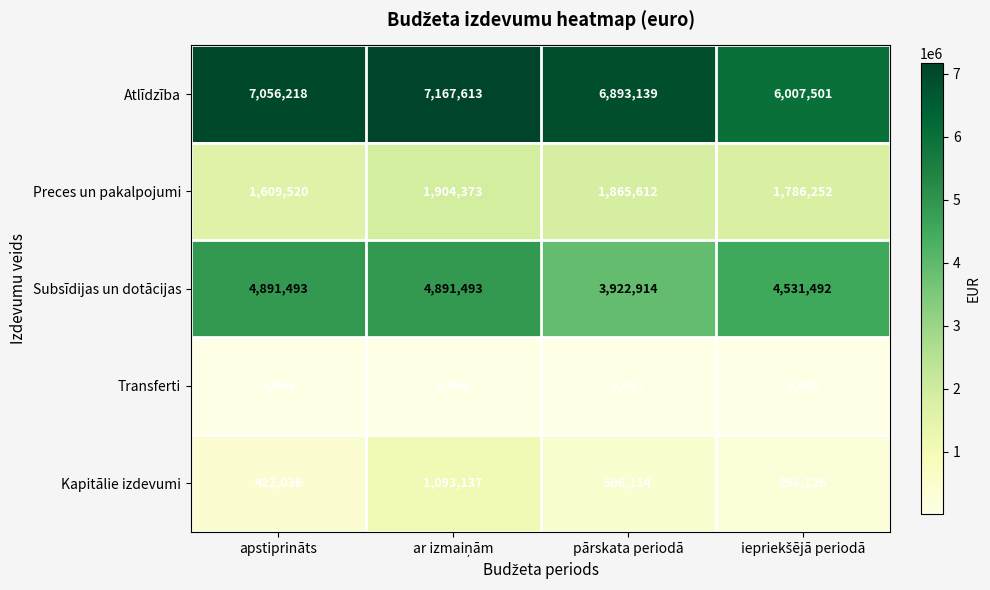

How many series are shown in this chart?

5